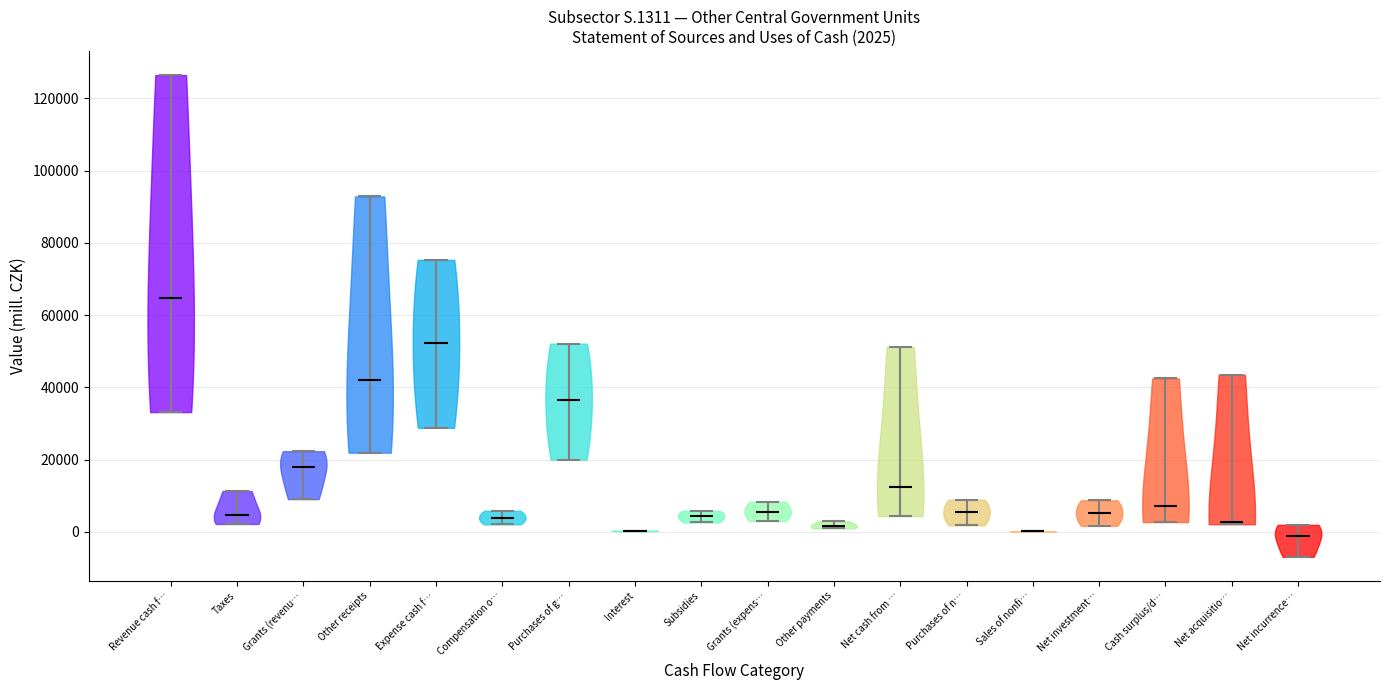

Which violin has the highest median line?

Revenue cash f…